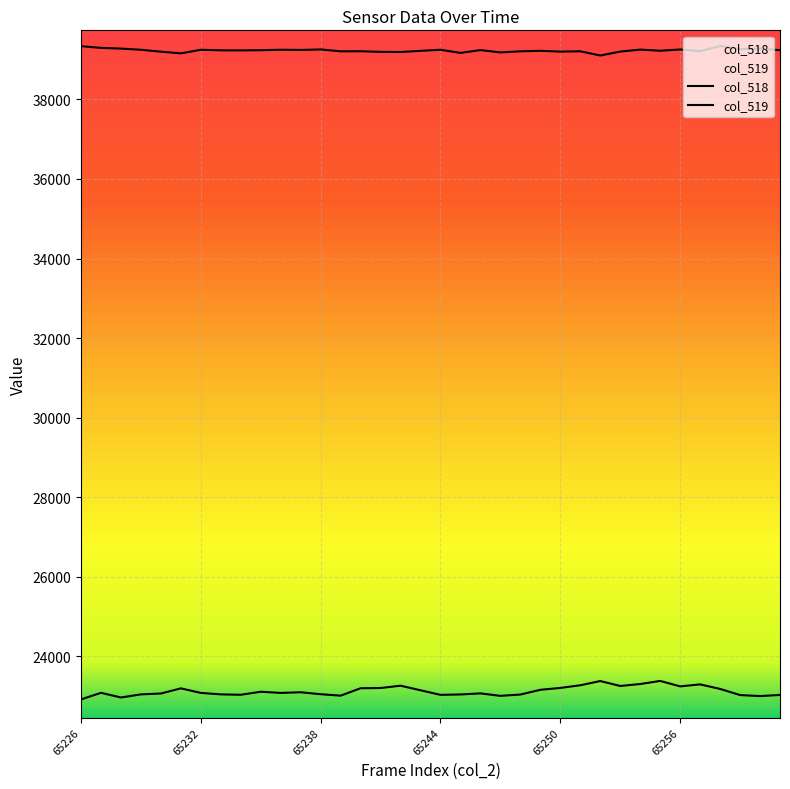

What is the value of the col_518 point at the 19th from the left?

23036